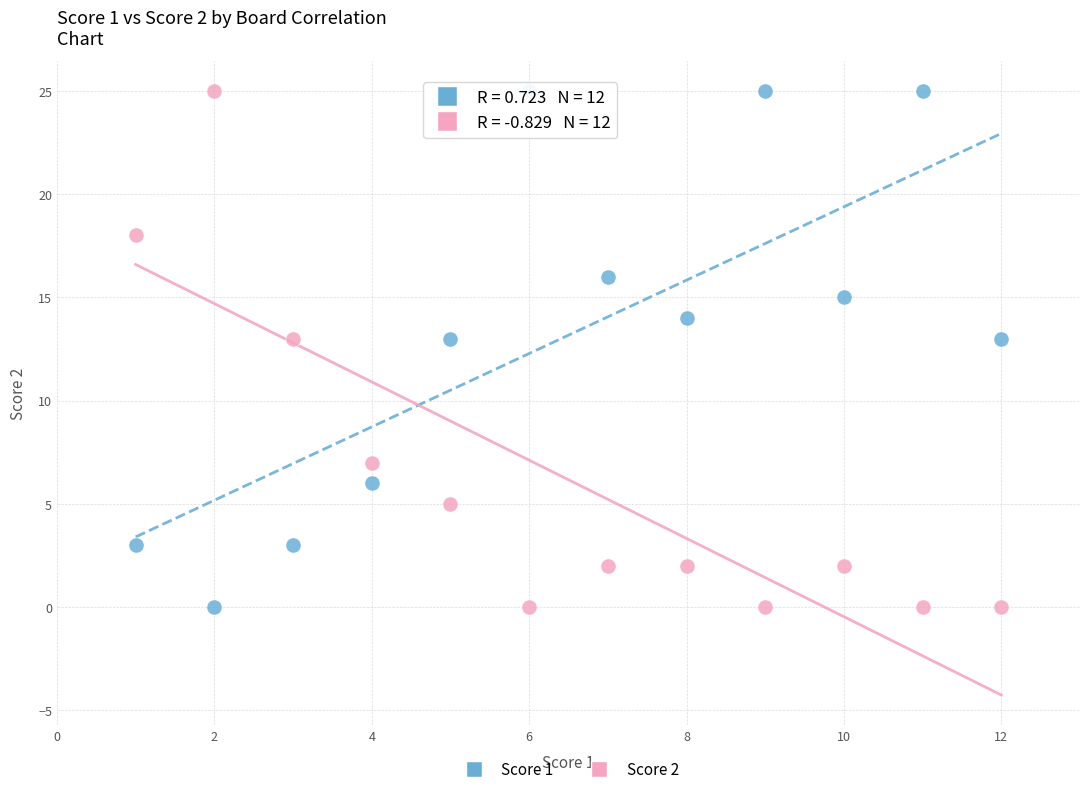

What are all the series names shown in the legend?

Score 1, Score 2